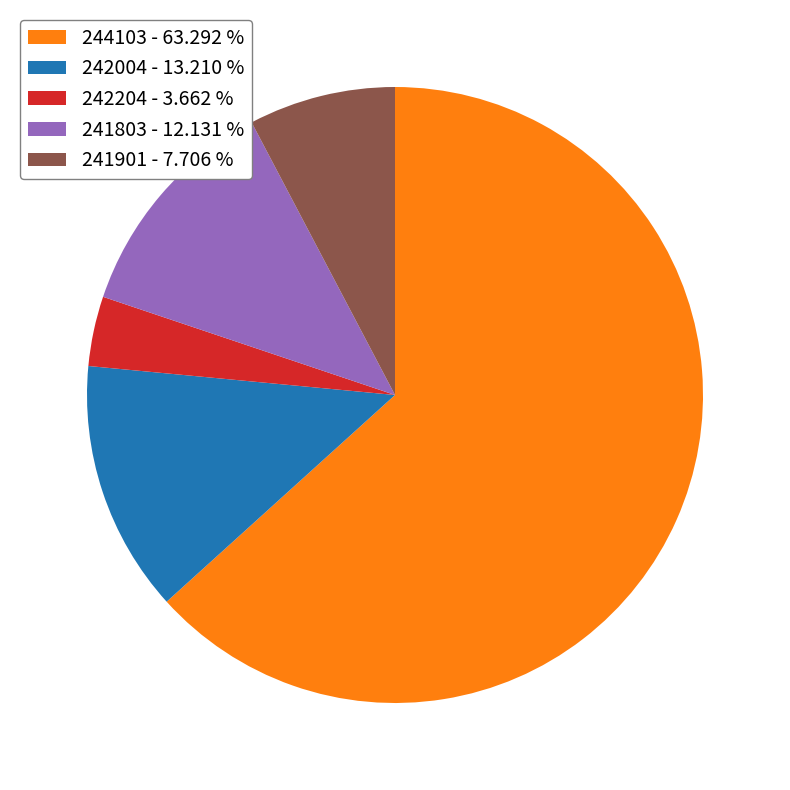

Which slice represents more than half of the pie?

244103 - 63.292 %